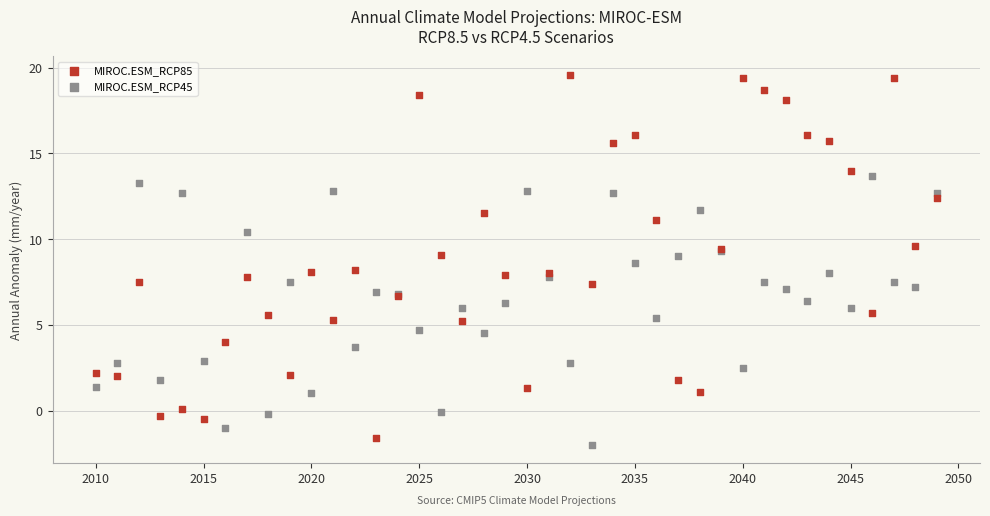

What is the X range (max minus min) for the scatter plot?

39.0